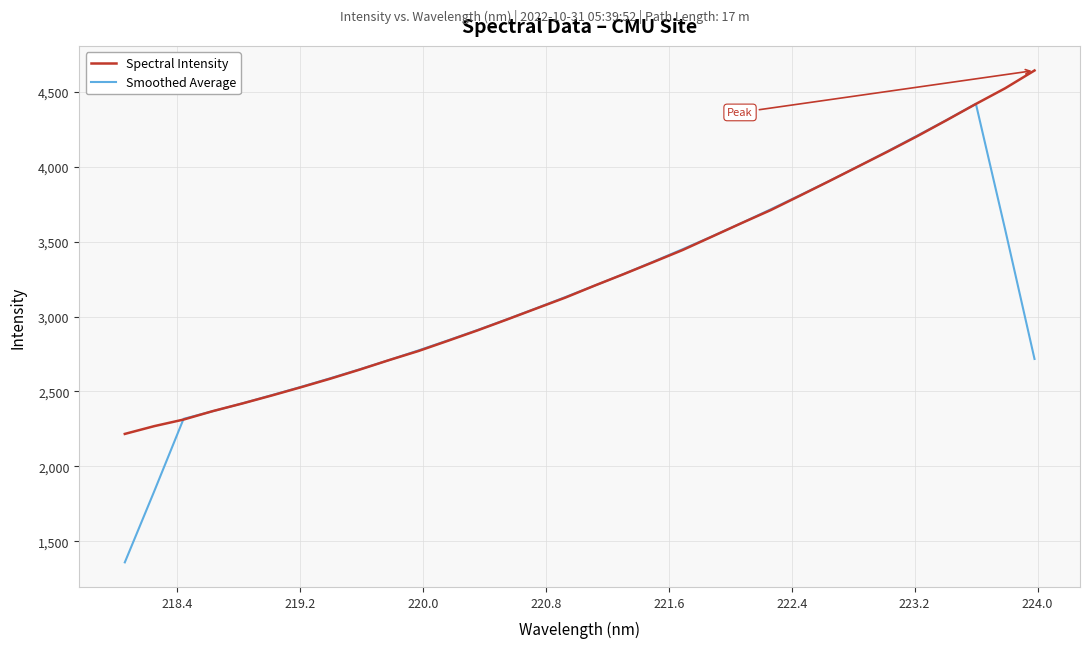

What is the smallest value displayed?

1359.5